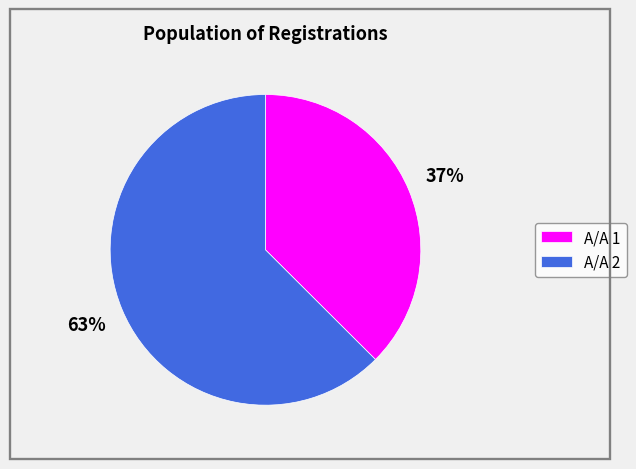

To the nearest percent, what portion does Α/Α 2 represent?

63%